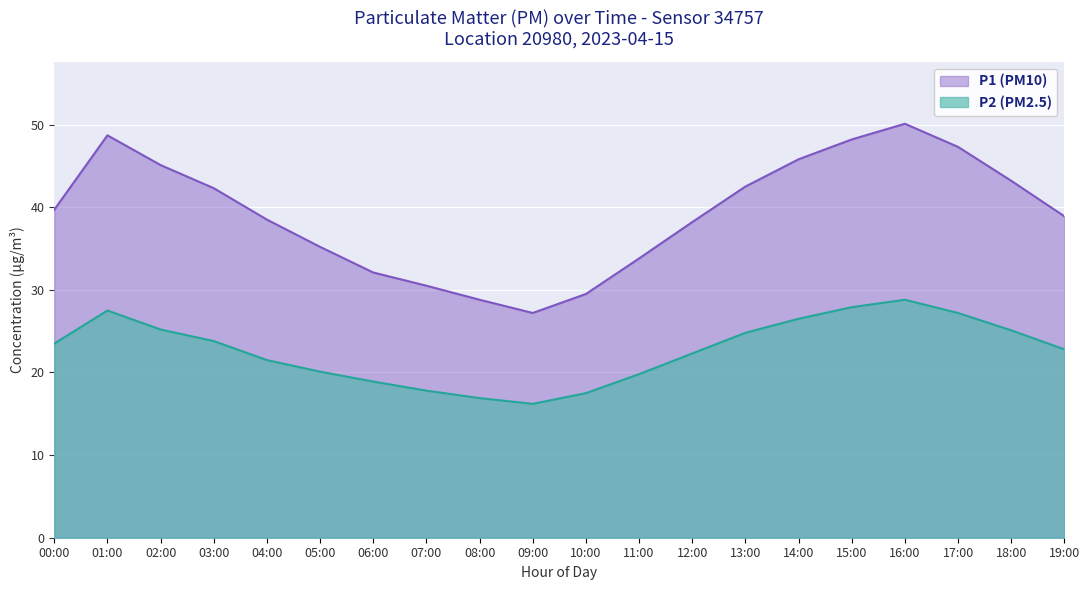

True or false: P1 has more than 2 interior local peaks.

False